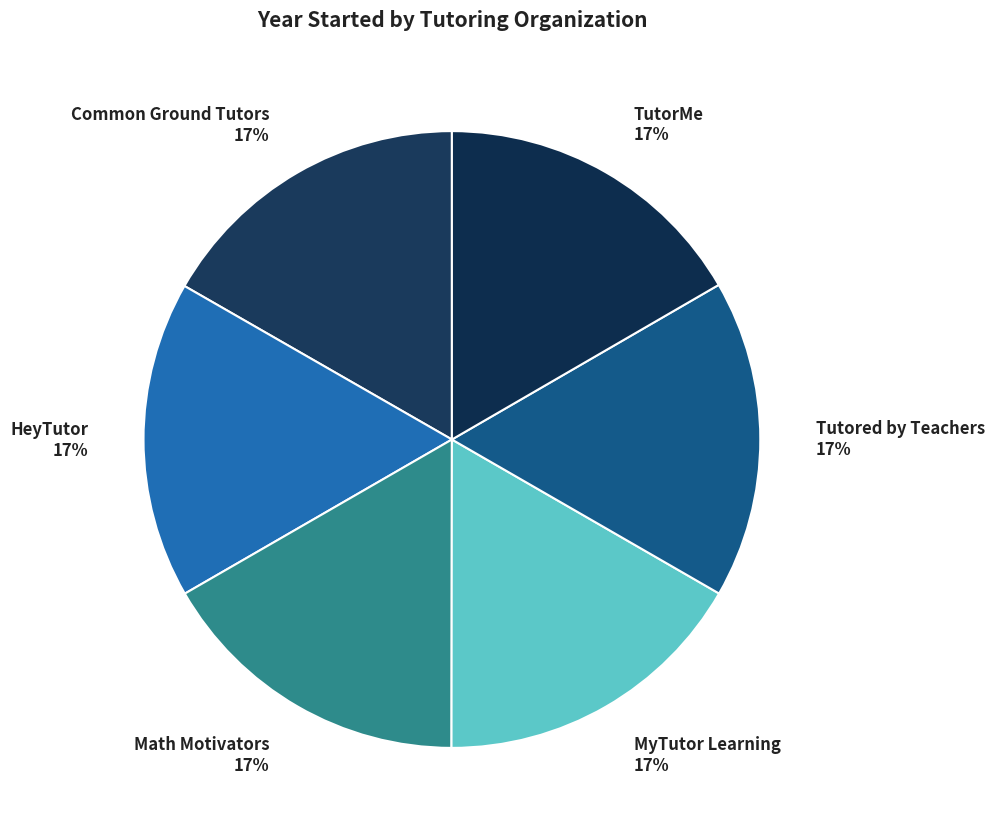

Approximately how many times larger is the value at TutorMe compared to Math Motivators?

1.0